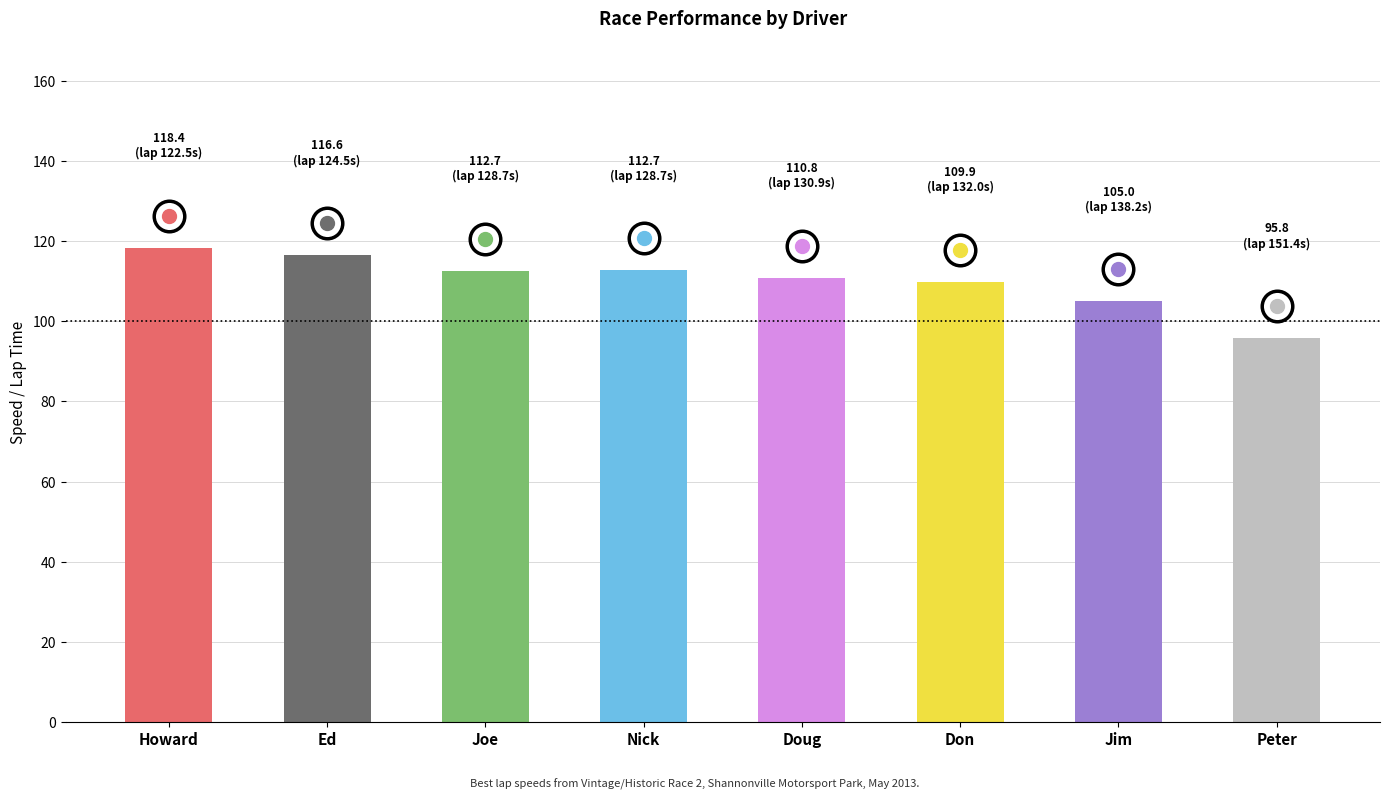

What is the sum of all values?

882.0